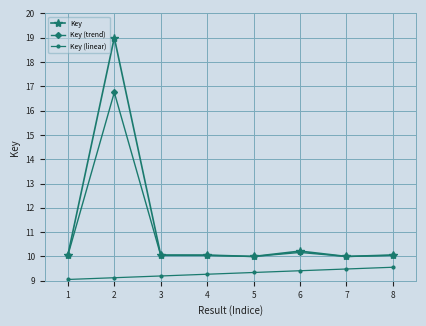

What is the value of the Key (linear) point at the 8th from the left?

9.6